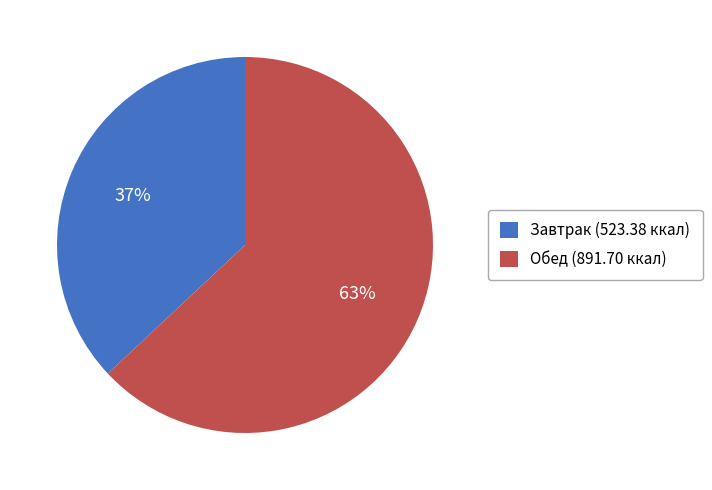

Count the number of slices in the pie.

2